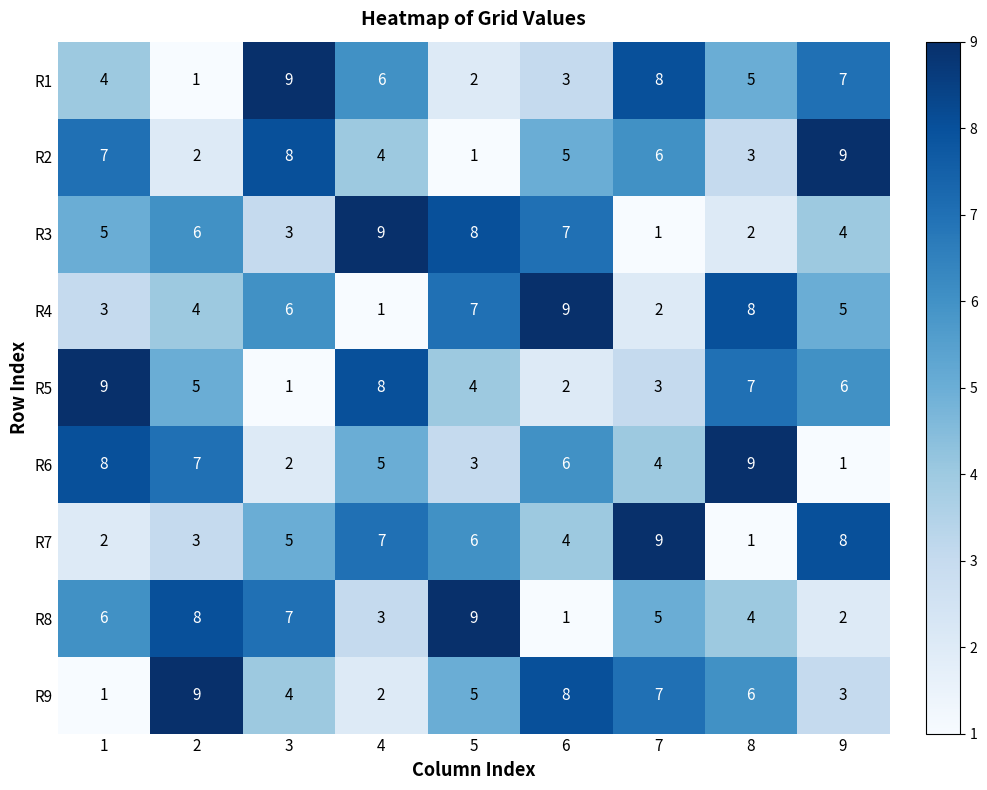

Between 1 and 9, which series saw the biggest shift?

R6